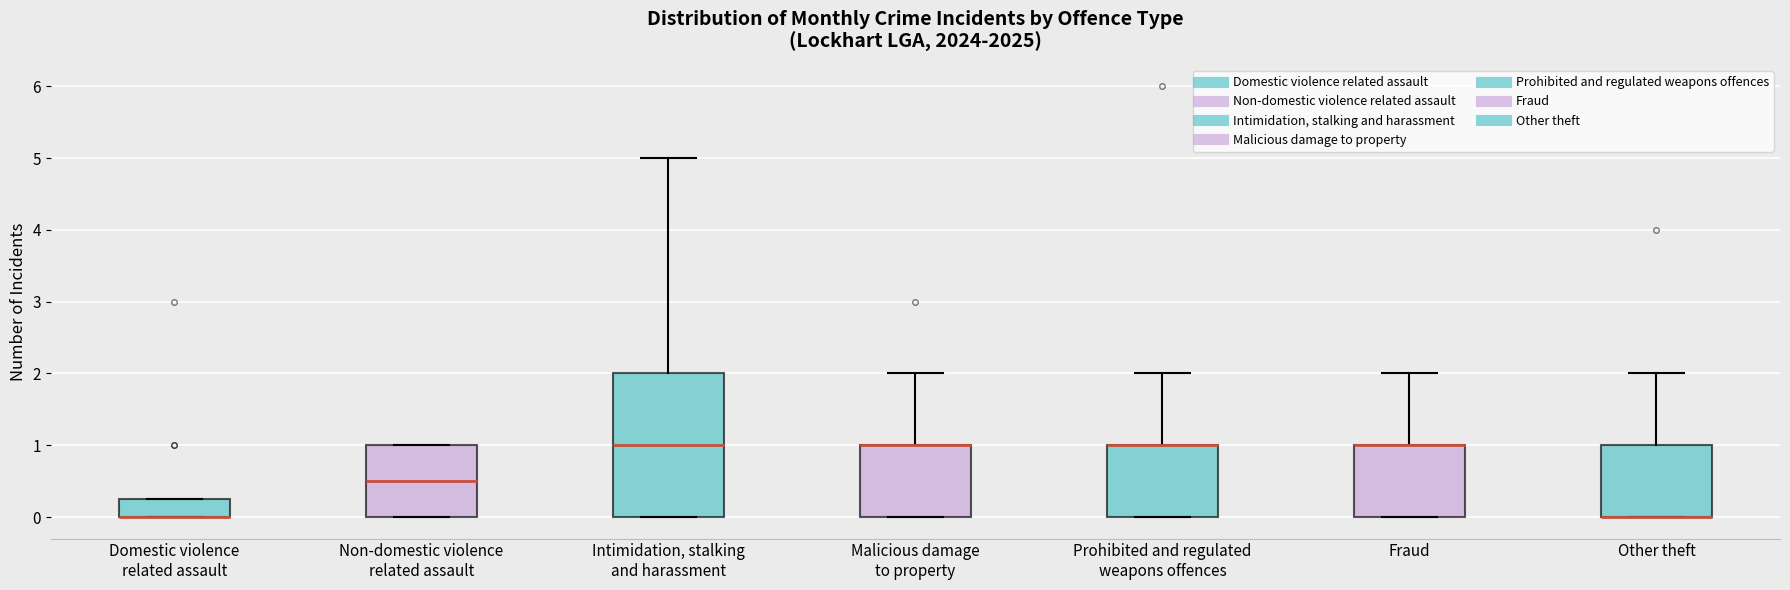

Which box is the tallest, from its lower edge to its upper edge?

Intimidation, stalking and harassment